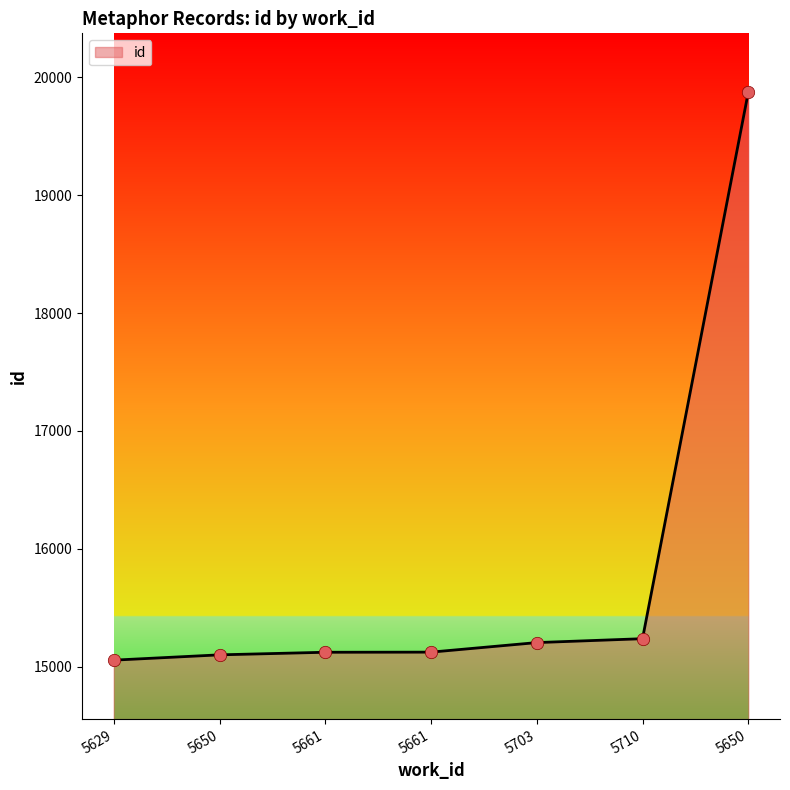

What is the change in value from 5661 to 5703?

+82